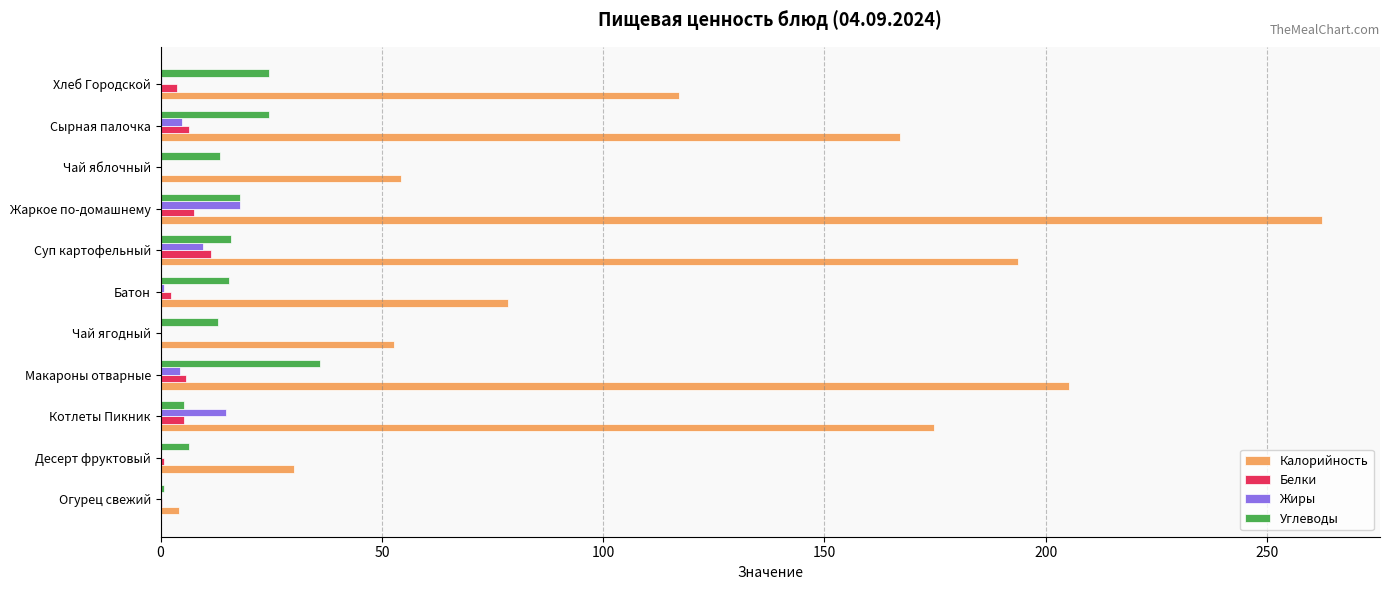

At which category does the chart reach its peak across all series?

Жаркое по-домашнему